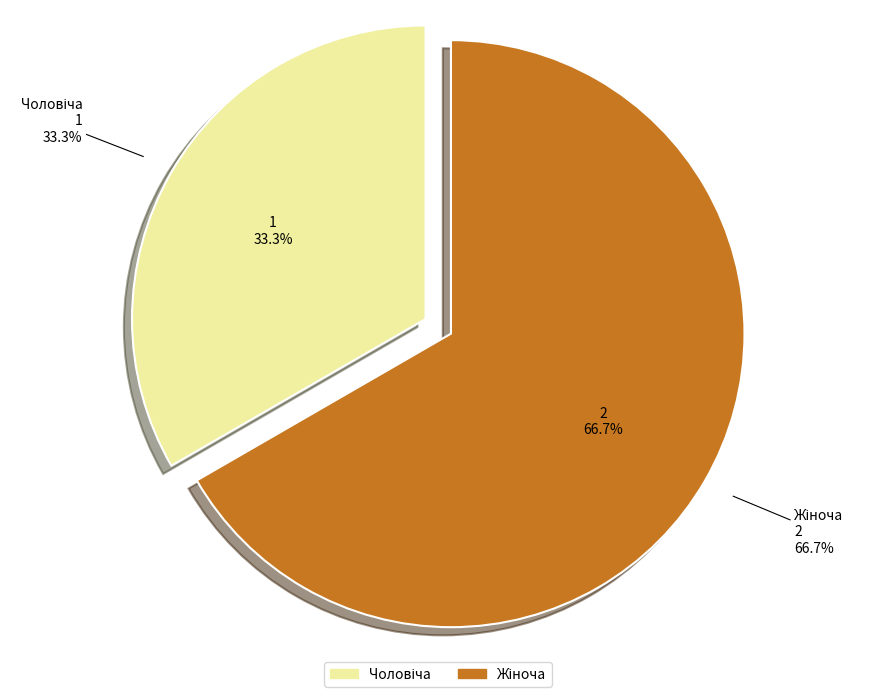

What is the largest slice in the pie chart?

Жіноча